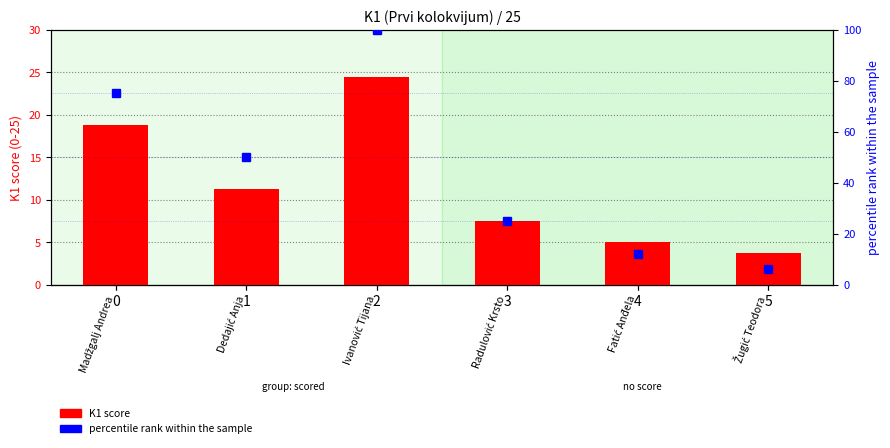

Count the number of data series in this chart.

2